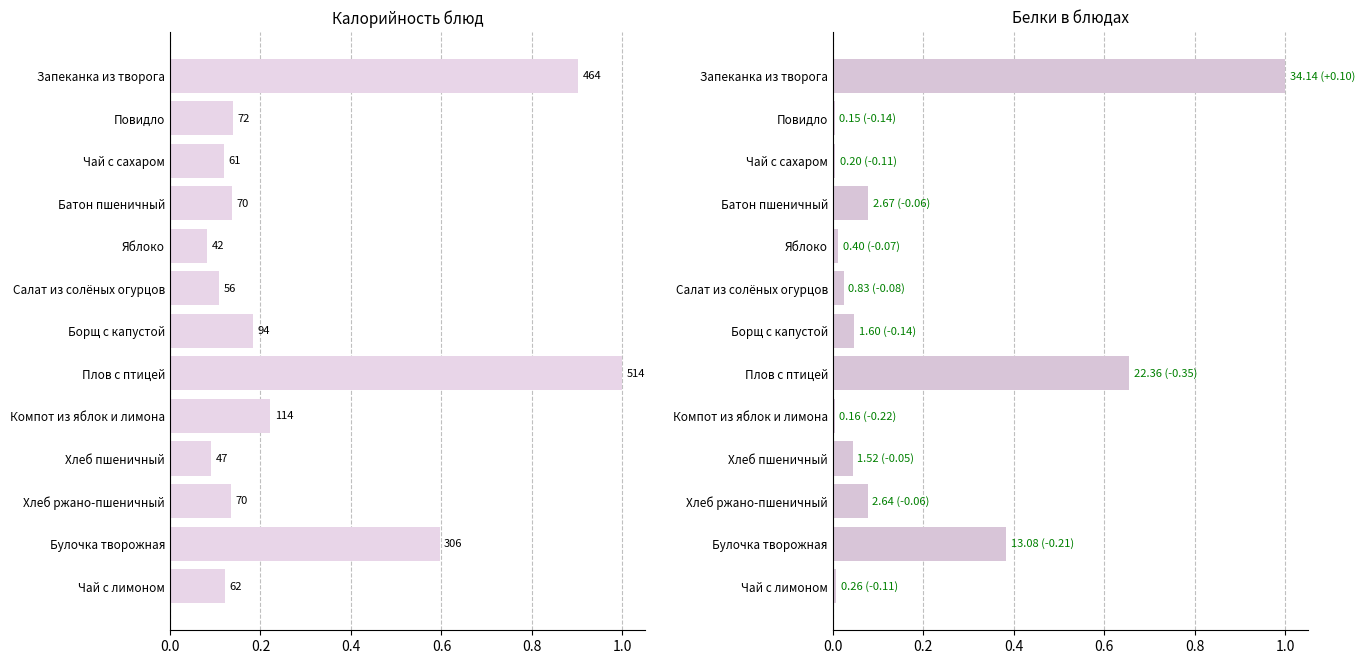

At which category does the chart reach its peak across all series?

Плов с птицей